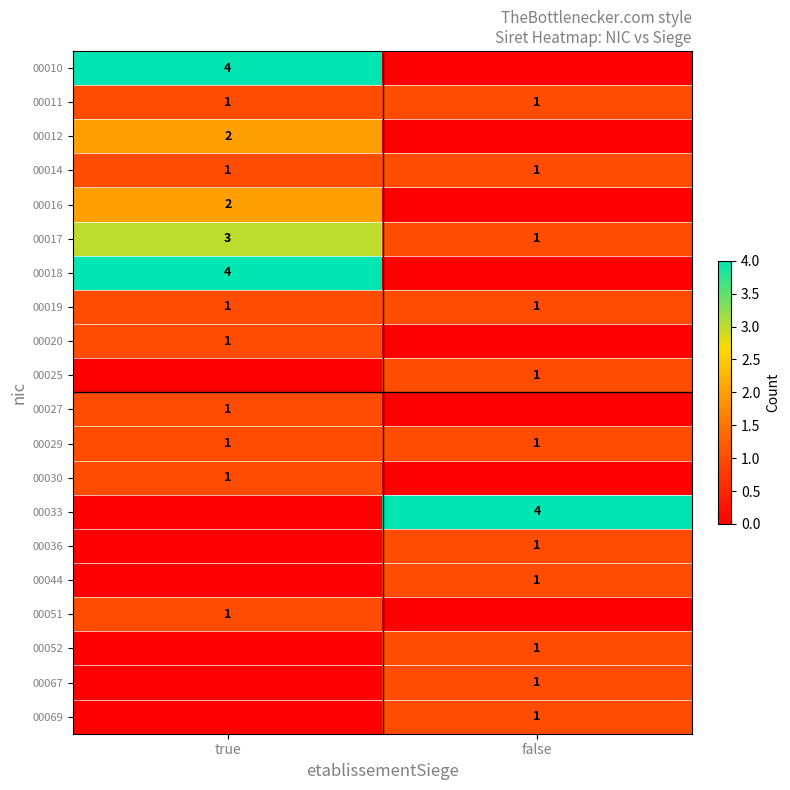

The 00067 series shows 1 at false. True or false?

True